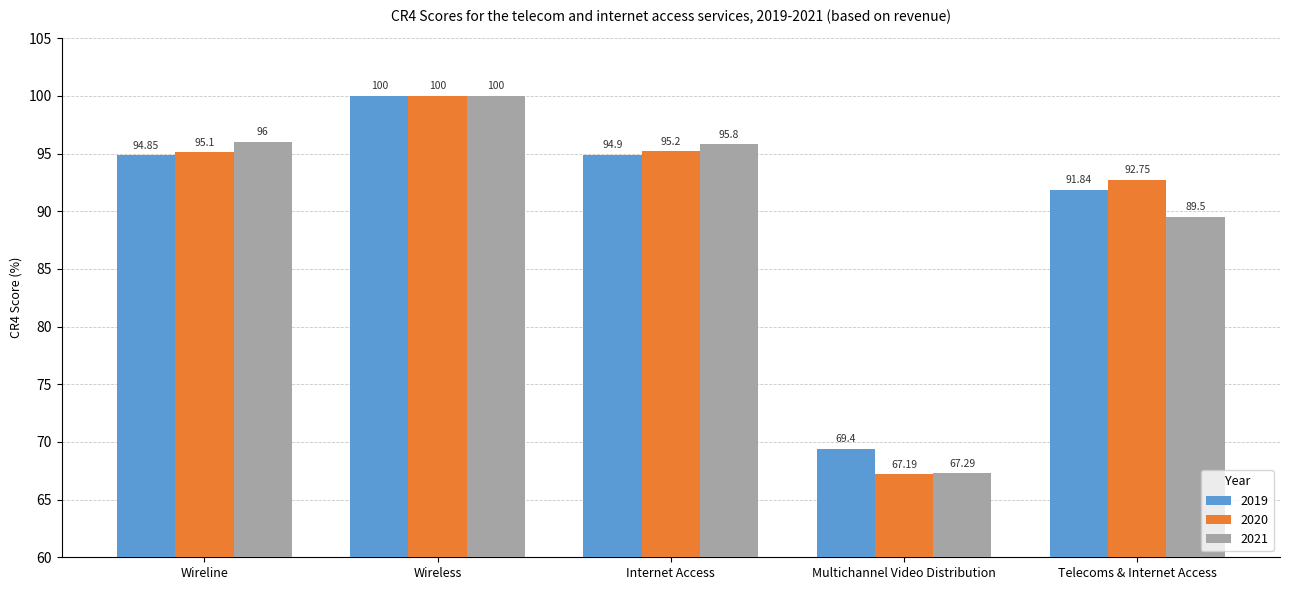

What are all the series names shown in the legend?

2019, 2020, 2021